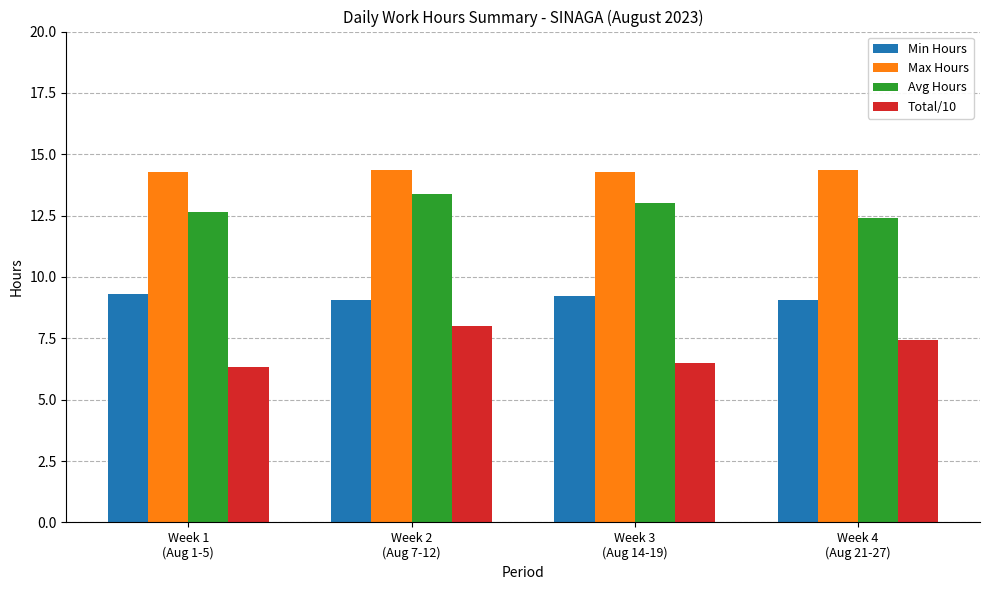

What position from the right is Week 3
(Aug 14-19)?

2